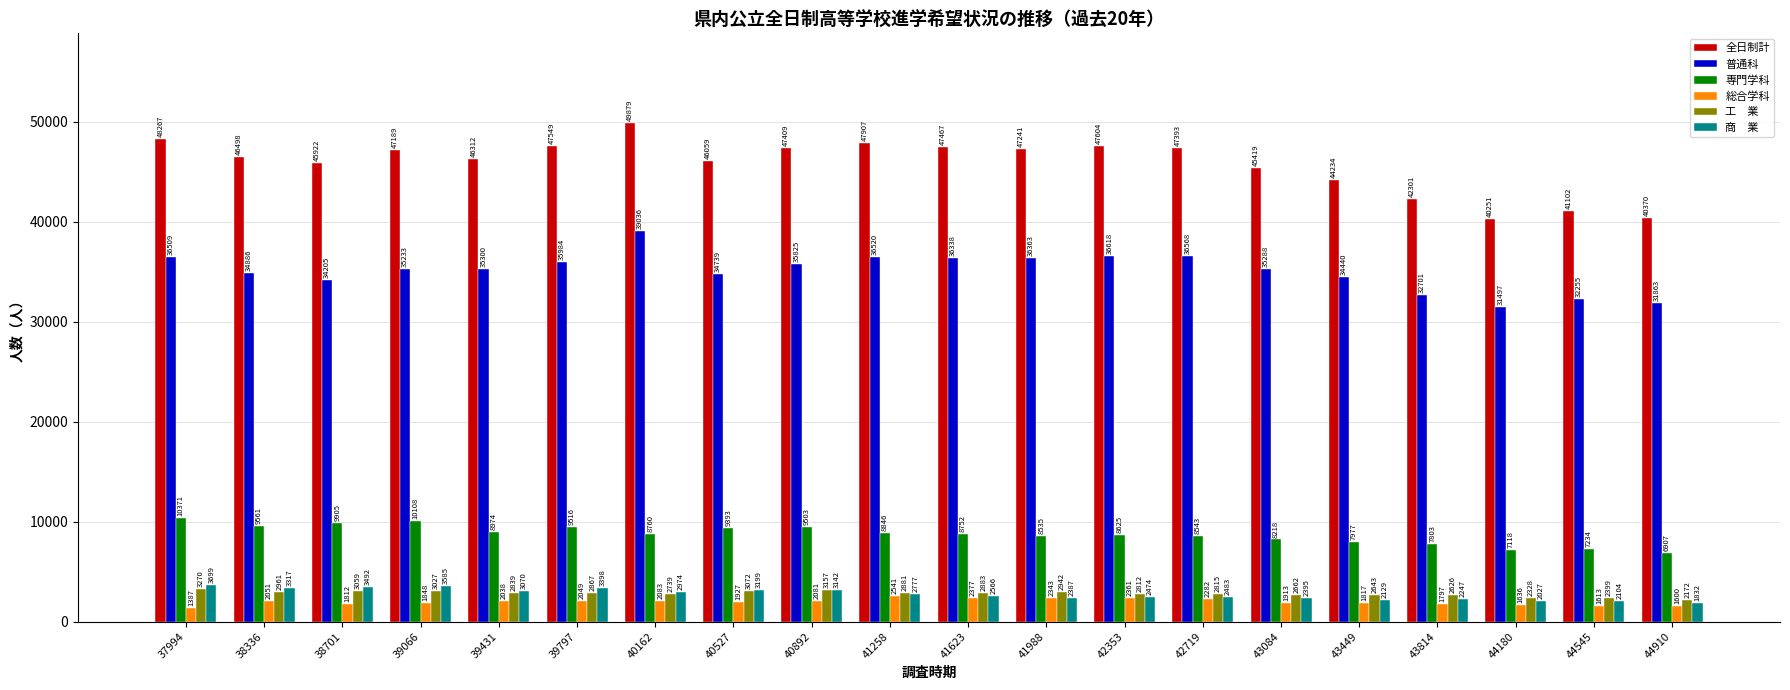

What is the difference between the highest and lowest values at 43449?

42417